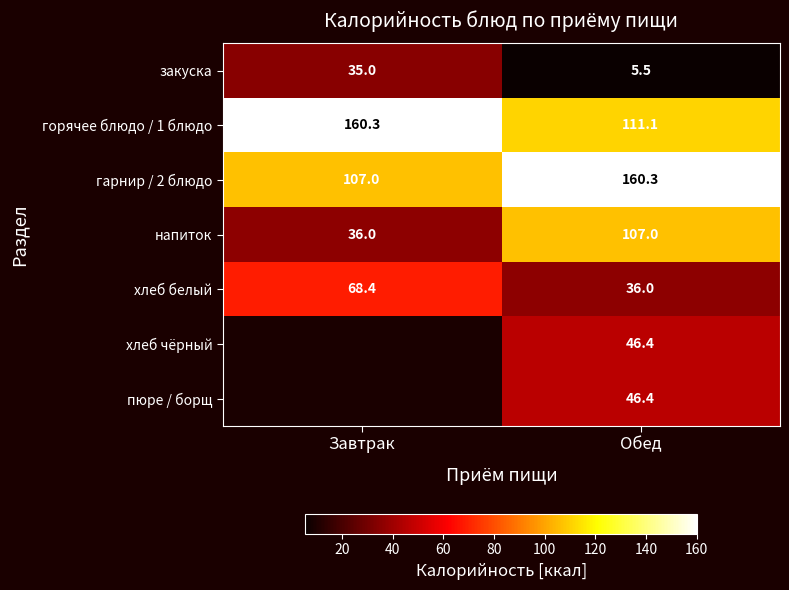

Which category has the highest value across all series?

Завтрак